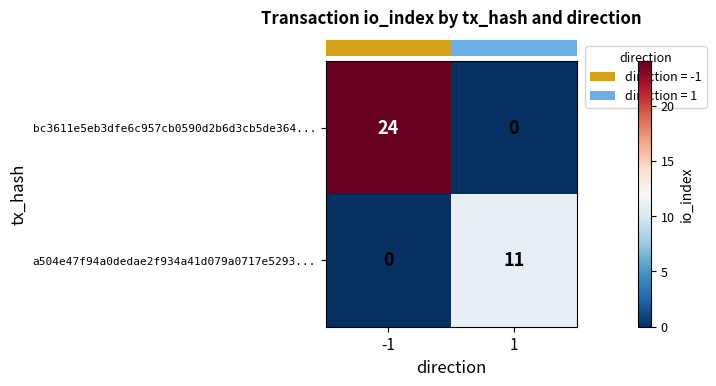

At which category is the sum across all series the highest?

-1